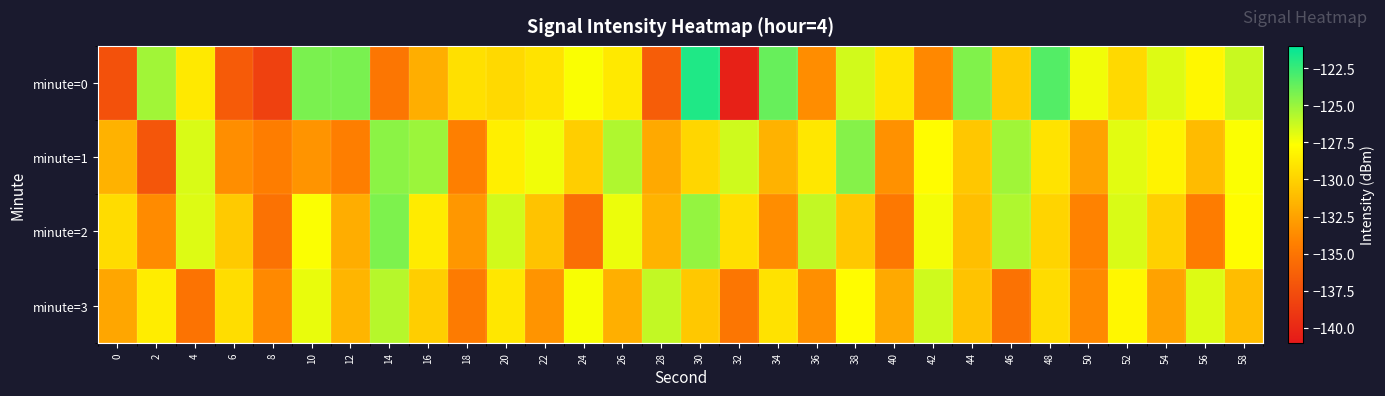

How many distinct data groups are displayed?

4